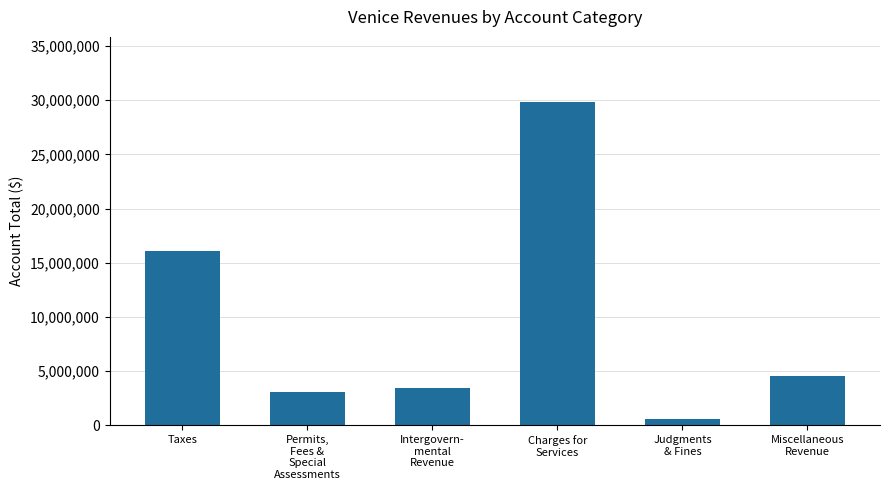

How many values are below 4518694?

3